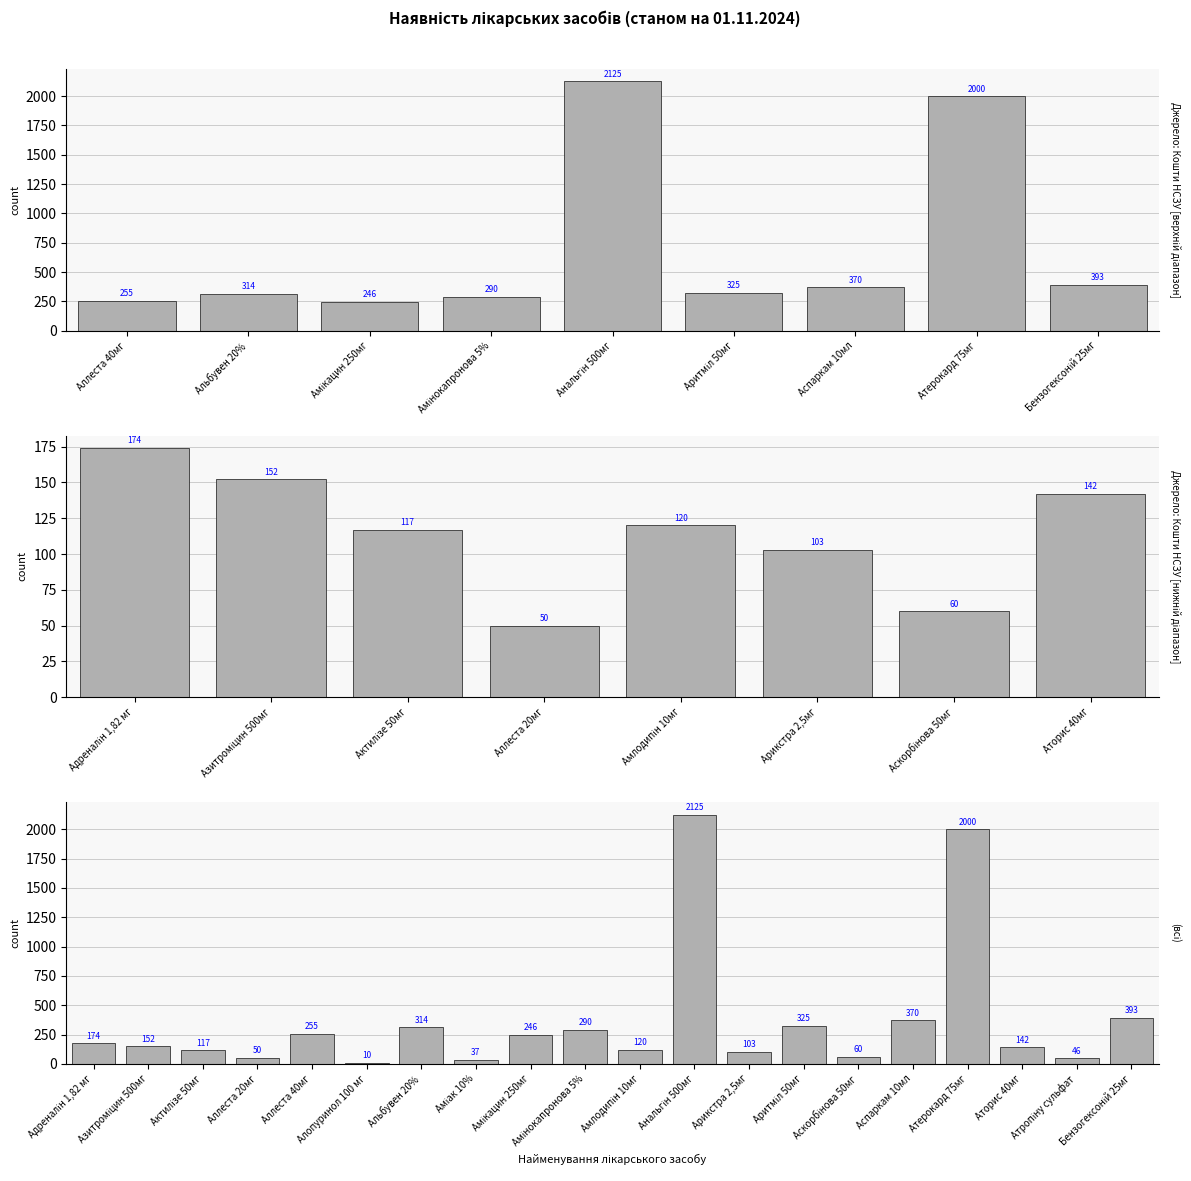

How many values are below 174?

10